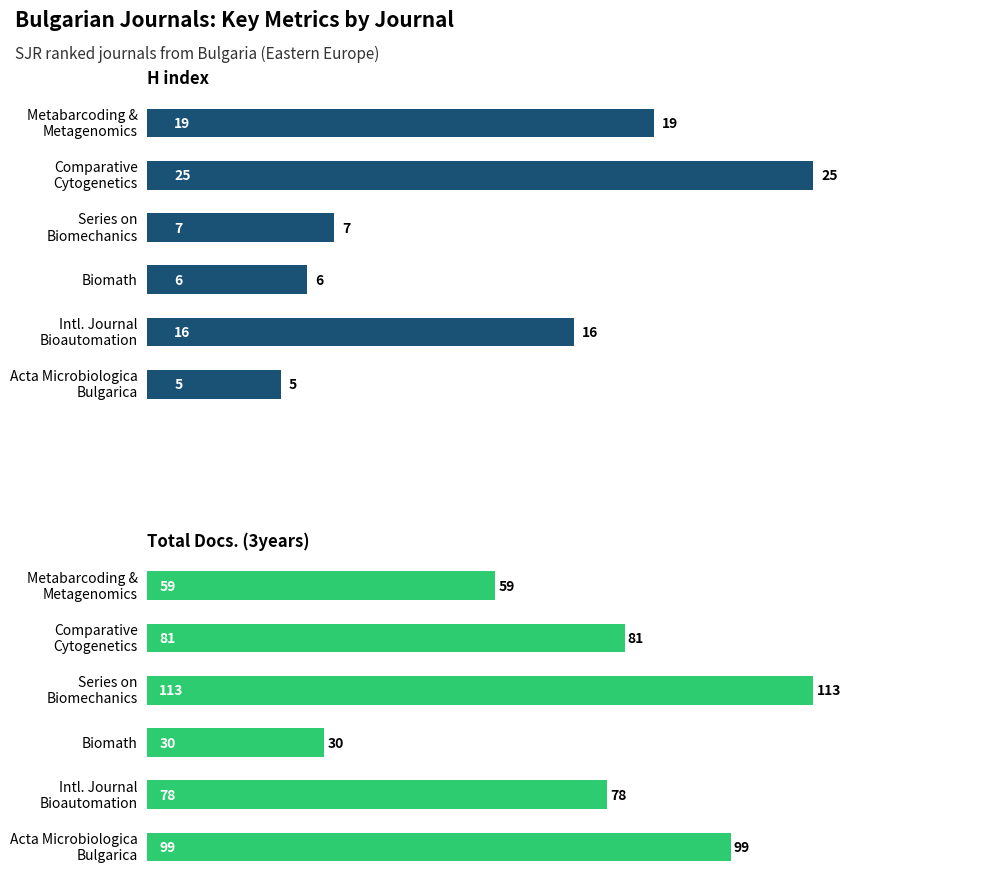

What is the highest value of the Total Docs. (3years) series?

113